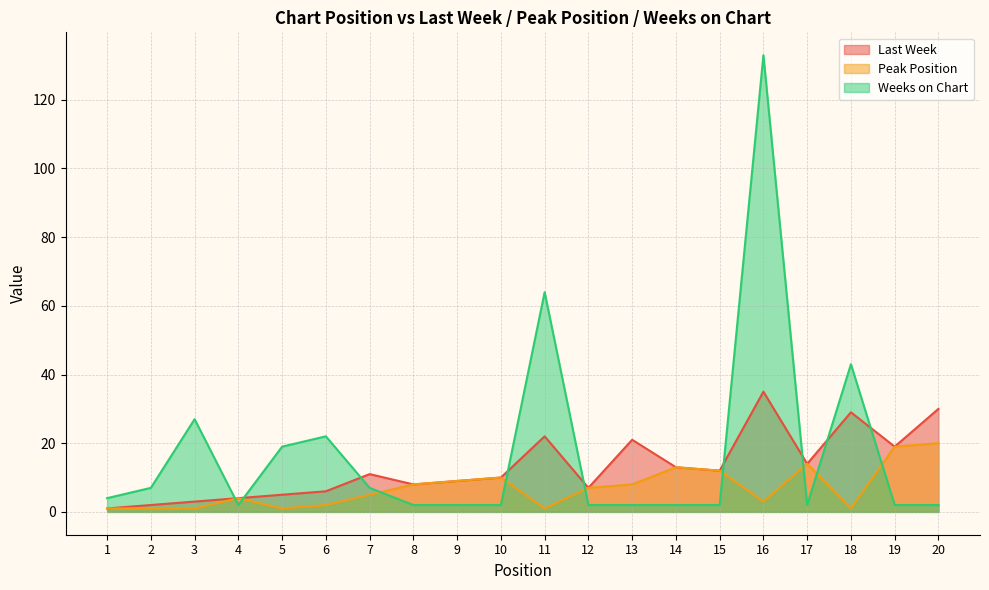

True or false: Weeks on Chart has a value of 33 at 5.

False